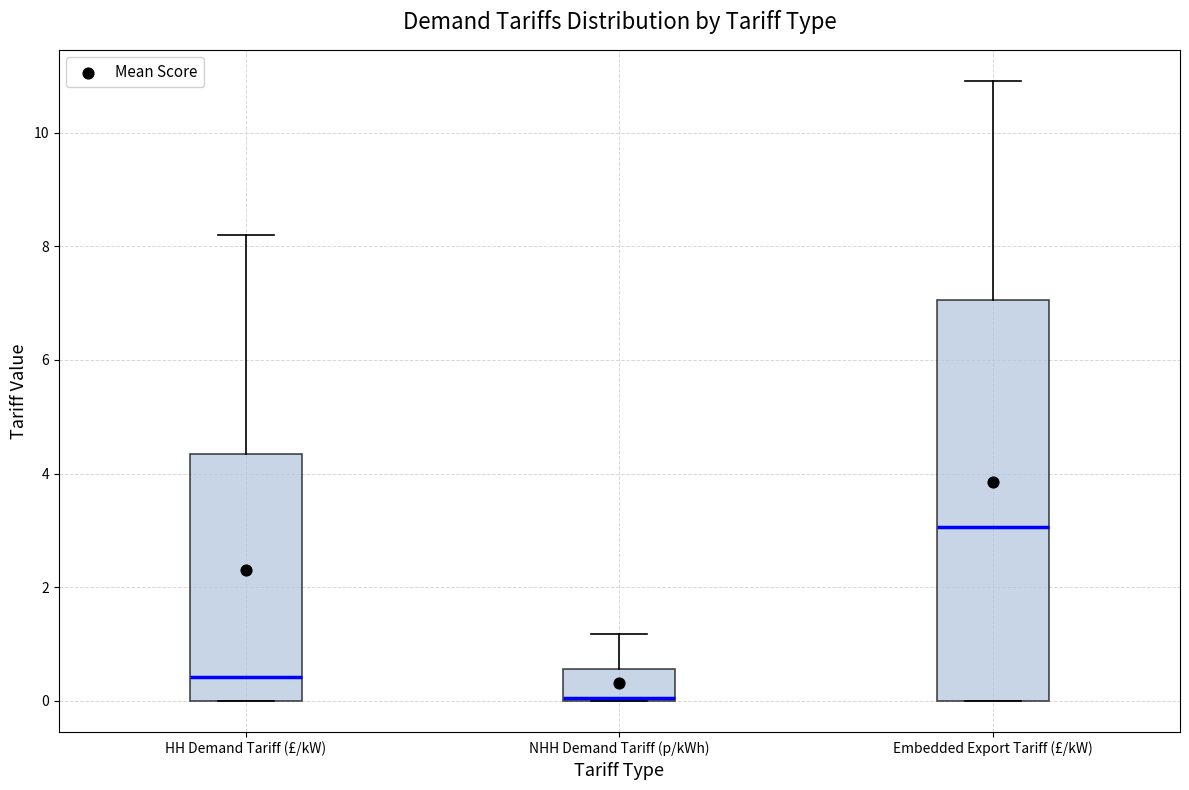

Which box's median line is the highest?

Embedded Export Tariff (£/kW)